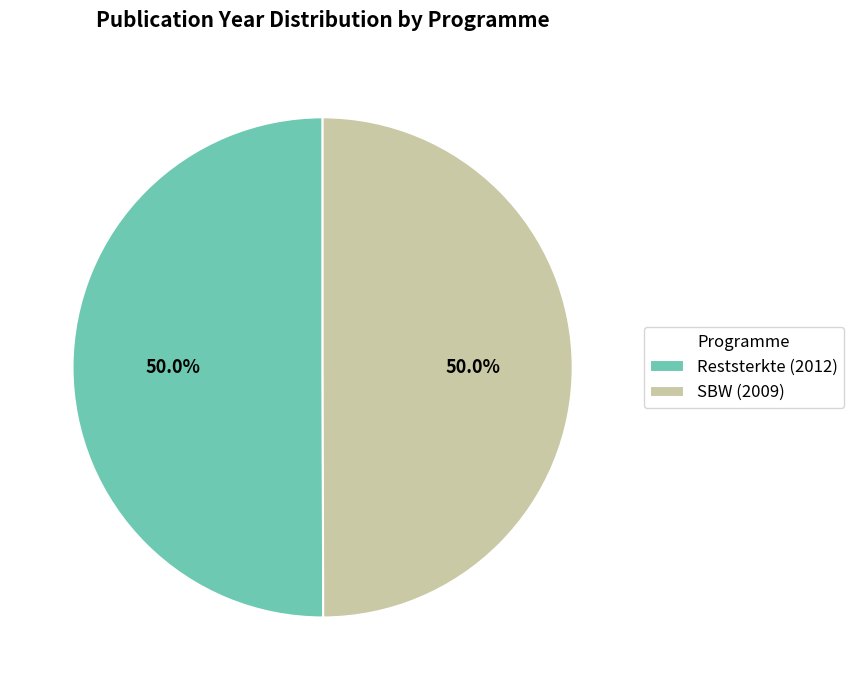

Combined, do SBW (2009) and Reststerkte (2012) account for over 50%?

Yes